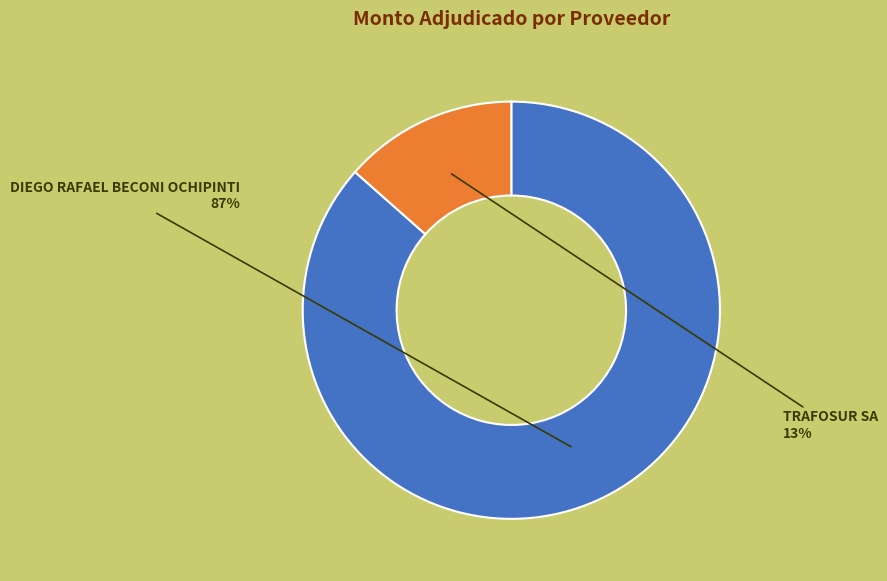

Do DIEGO RAFAEL BECONI OCHIPINTI and TRAFOSUR SA together represent more than half of the pie?

Yes